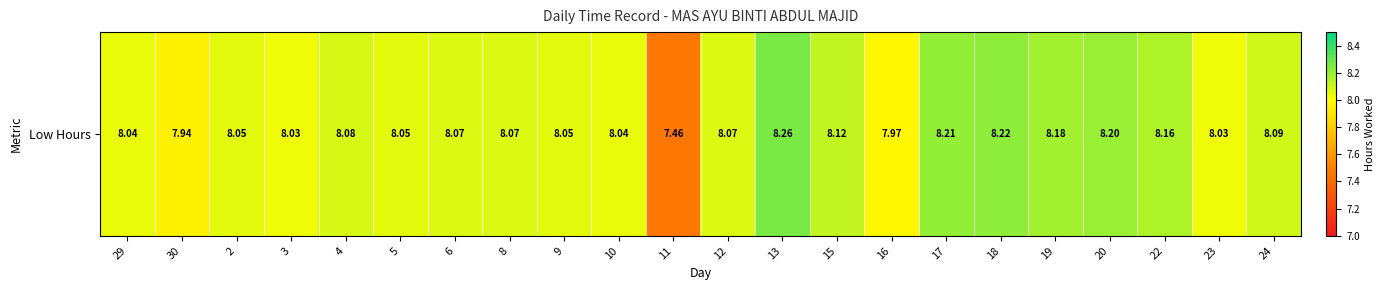

What is the maximum value shown in the chart?

8.3